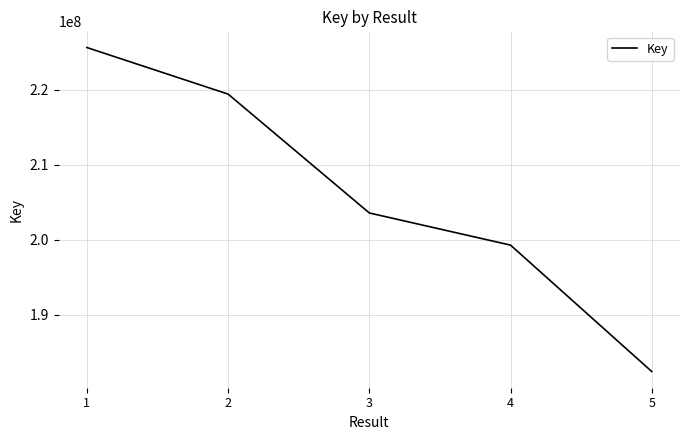

Approximately how many times larger is the value at 1 compared to 2?

1.0